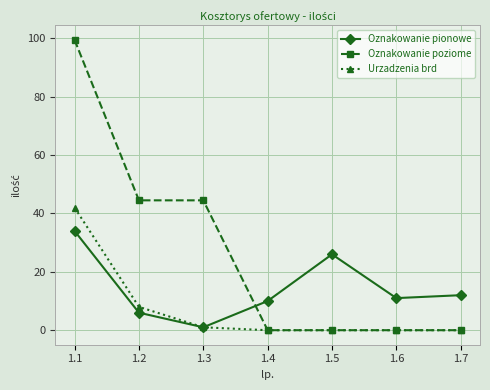

What is the spread (max minus min) of values at 1.1?

65.5